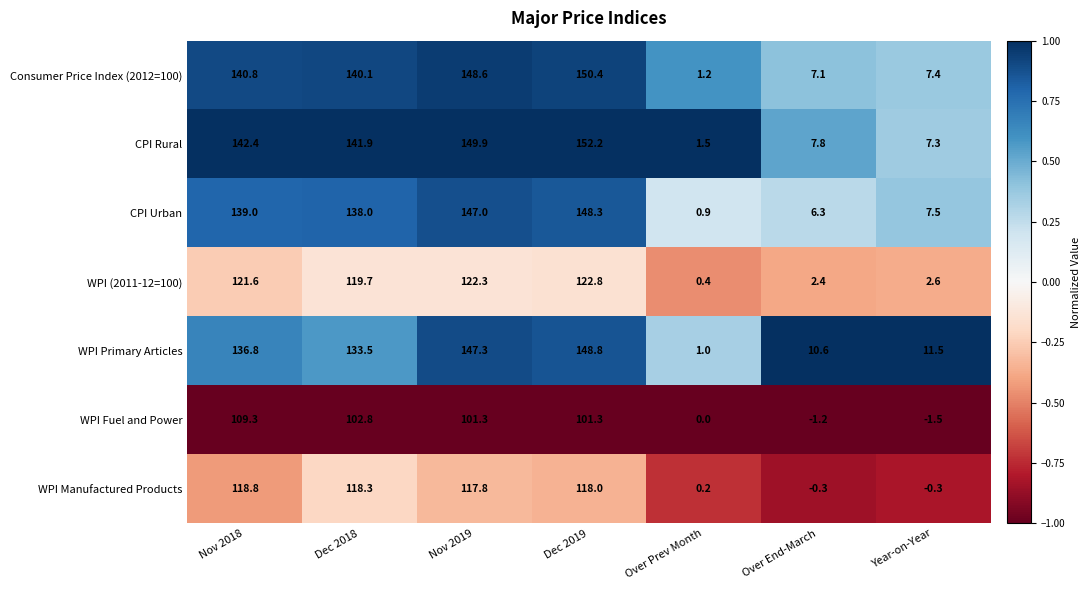

What is the difference between the highest and lowest values at Dec 2018?

39.1